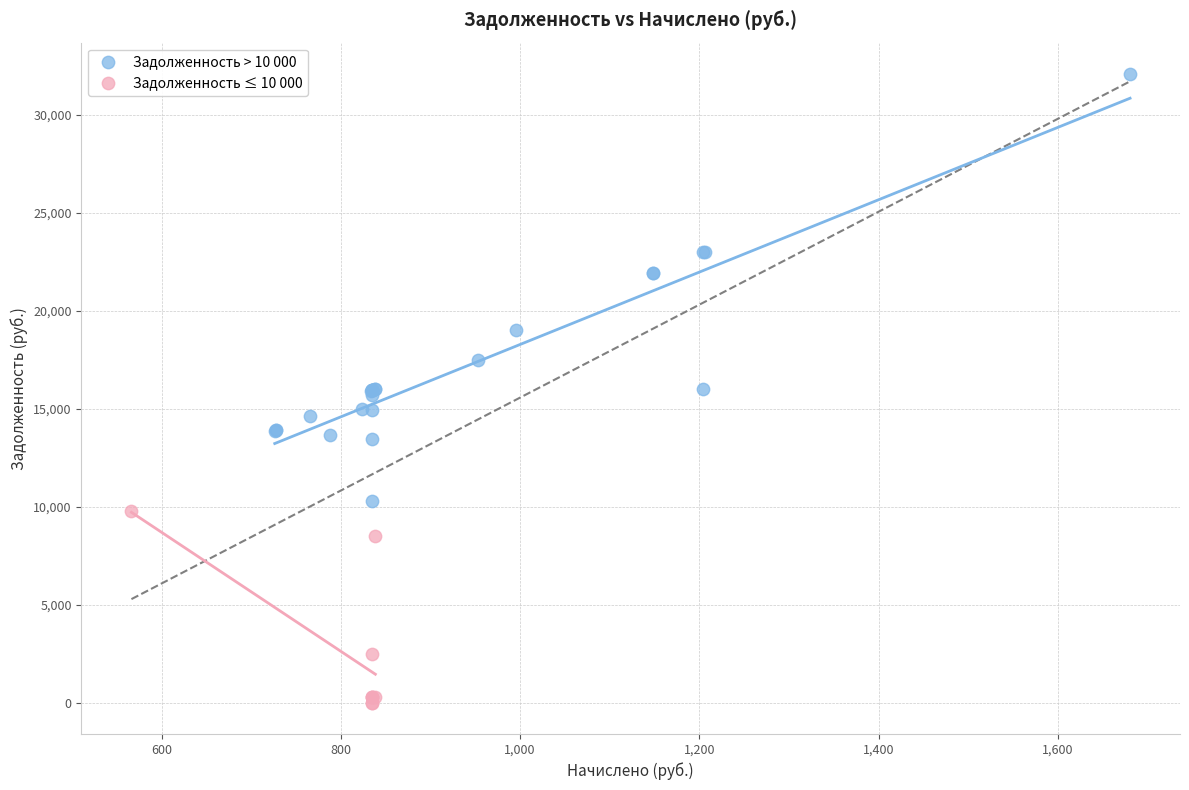

Which series has the widest spread of Y values?

Задолженность > 10 000